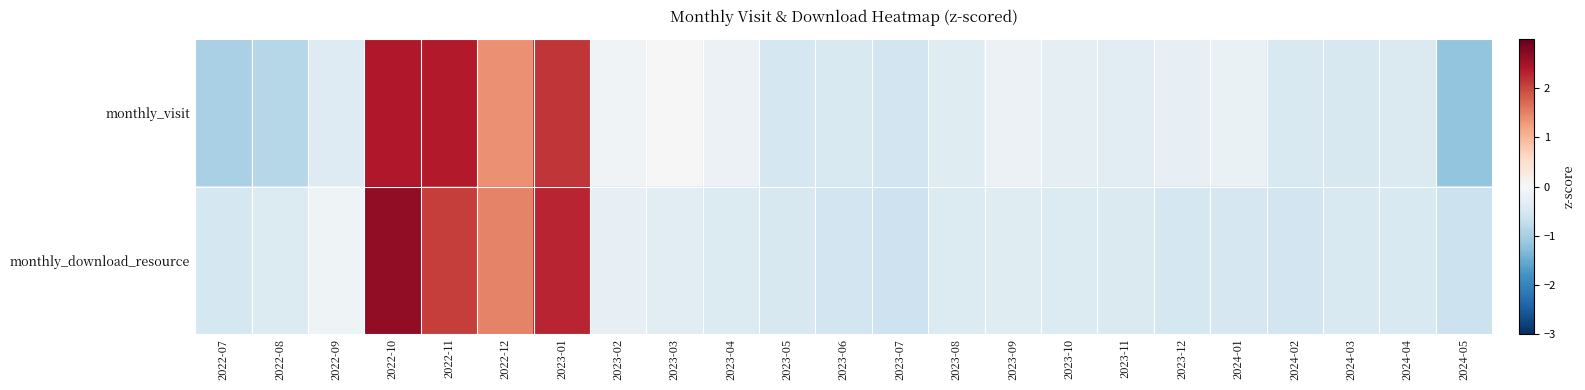

Between 2023-03 and 2023-12, which series saw the biggest shift?

monthly_visit